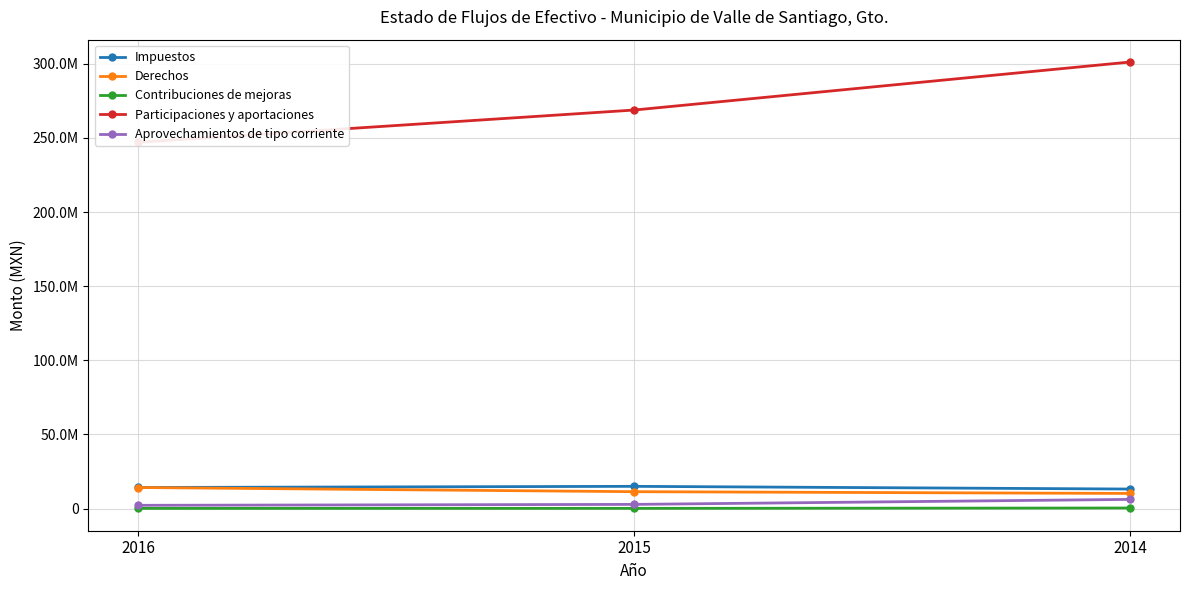

Reading right to left, what are all the values shown in this chart?

Impuestos: 2014=13176918.5	2015=15001560.9	2016=14225927.4
Derechos: 2014=10209496.9	2015=11396868.1	2016=14216317.1
Contribuciones de mejoras: 2014=385542.0	2015=142005.0	2016=120517.0
Participaciones y aportaciones: 2014=301278857.3	2015=268869274.5	2016=247118785.0
Aprovechamientos de tipo corriente: 2014=6199653.7	2015=2821965.7	2016=2199026.3